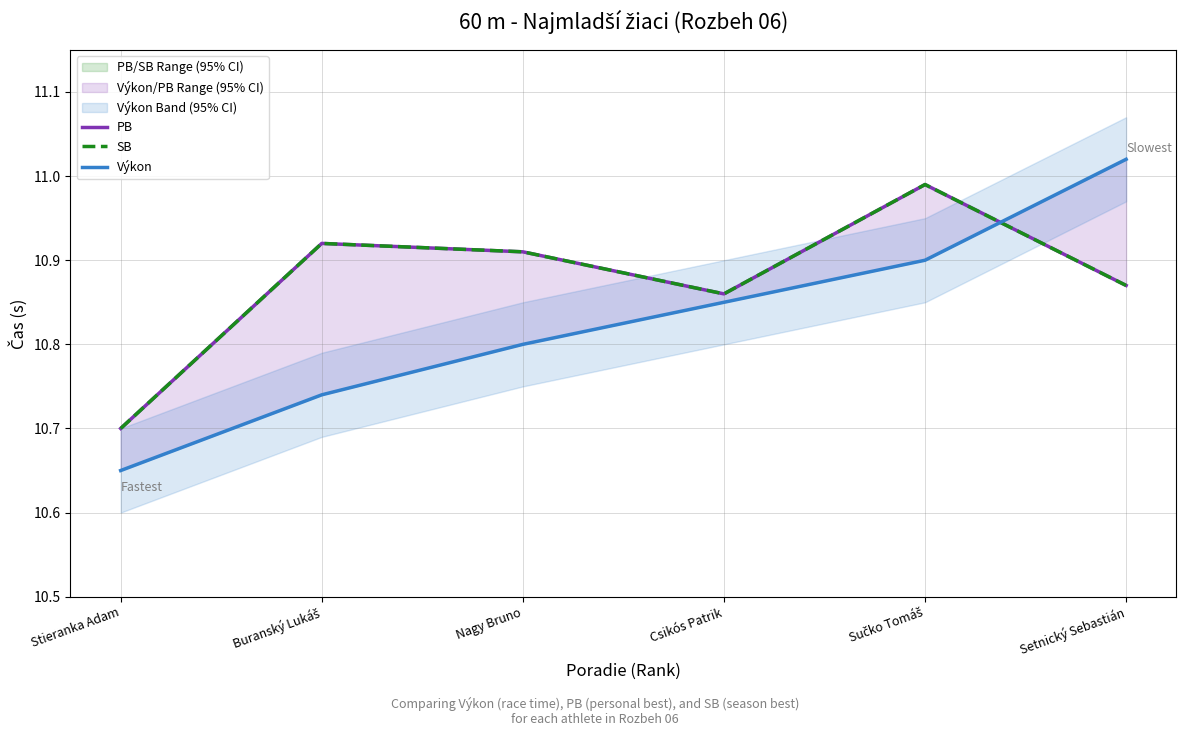

How many interior local peaks does the PB series have?

2